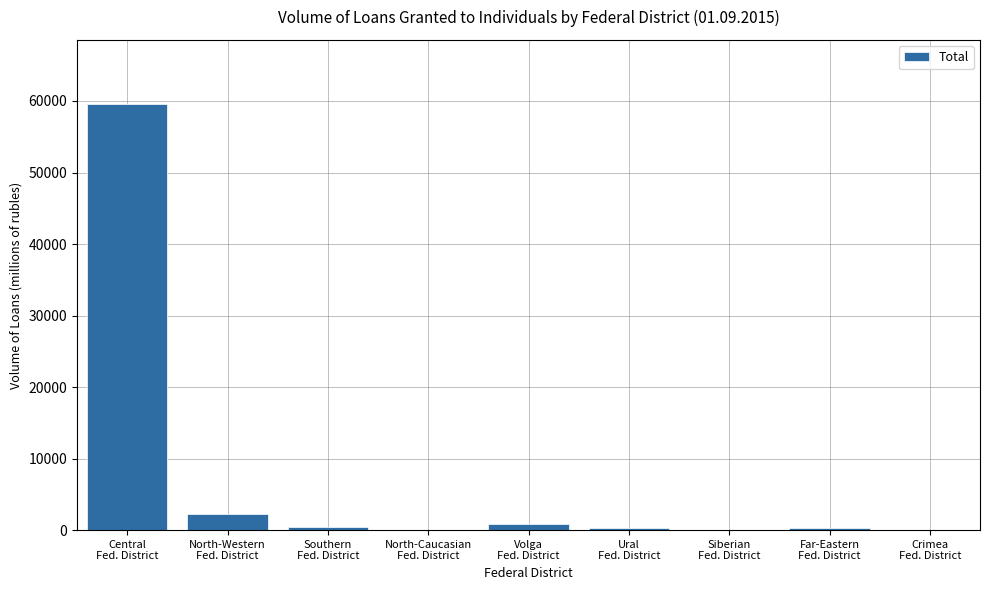

What is the sum of all values?

63723